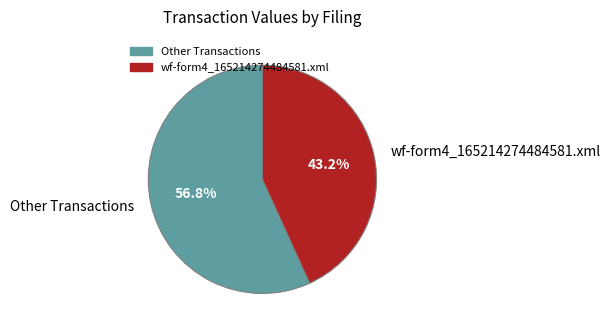

Is there any slice that represents more than half of the pie?

Yes